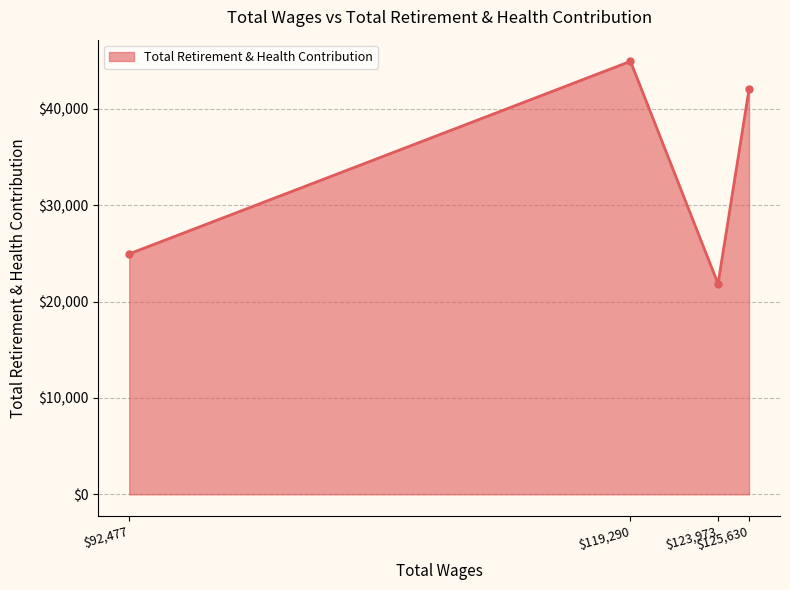

What is the difference between the maximum and minimum values?

23086